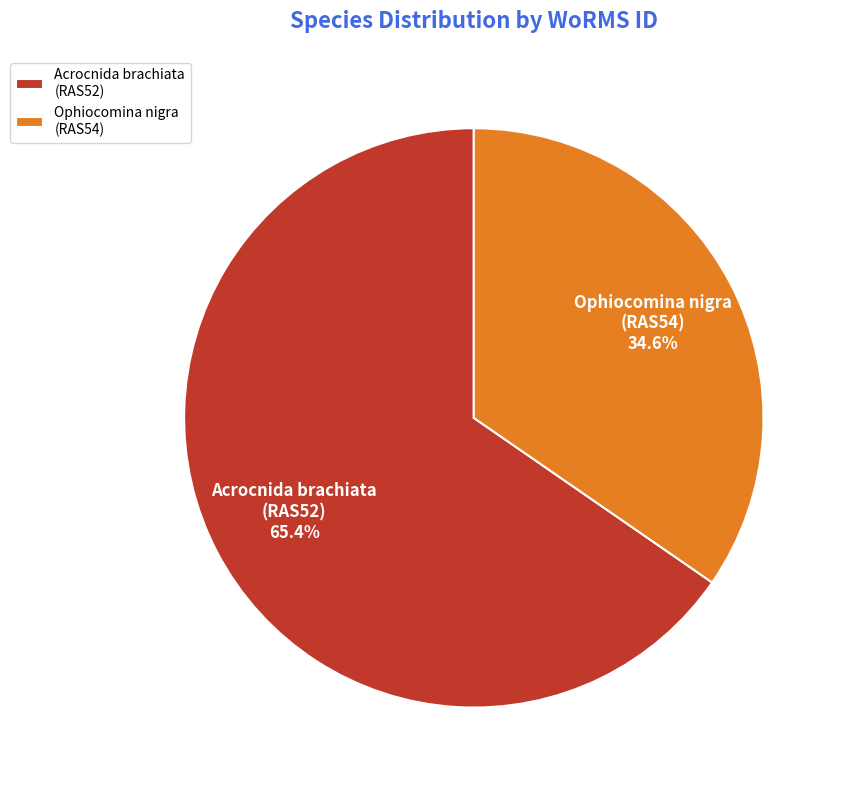

Which category accounts for the majority?

Acrocnida brachiata (RAS52)